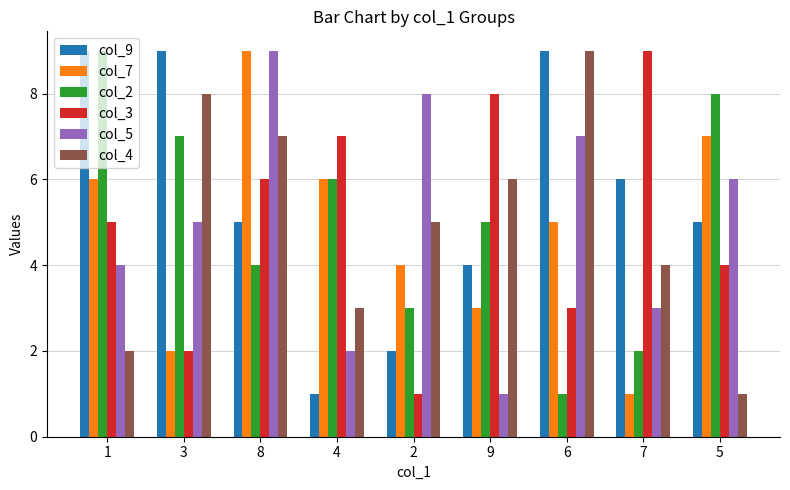

What is the total value across all series at 2?

23